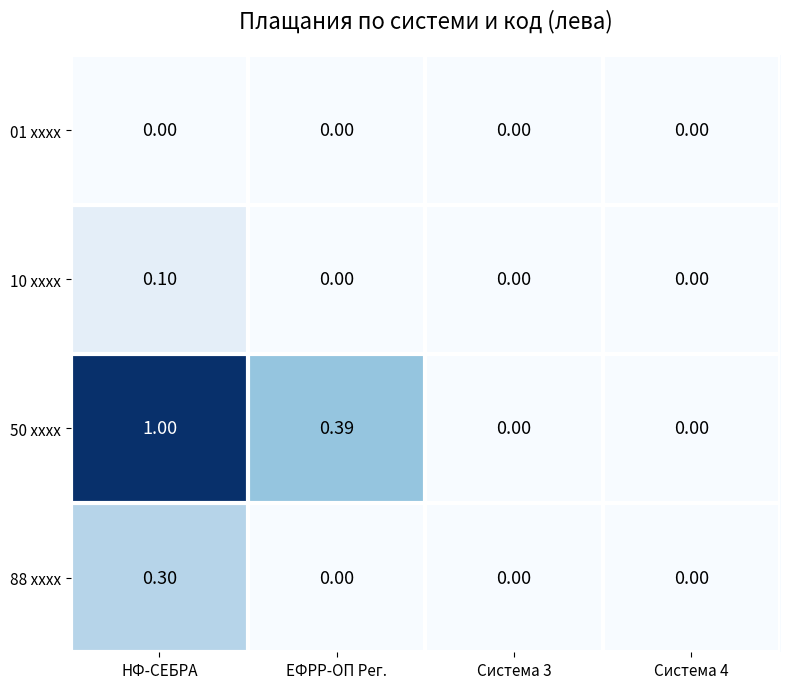

At which label does 10 xxxx reach its peak?

НФ-СЕБРА